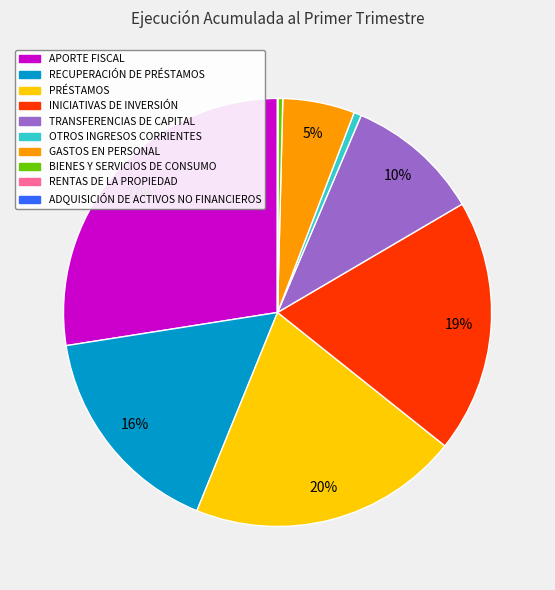

To the nearest percent, what percentage of the pie is RECUPERACIÓN DE PRÉSTAMOS?

16%